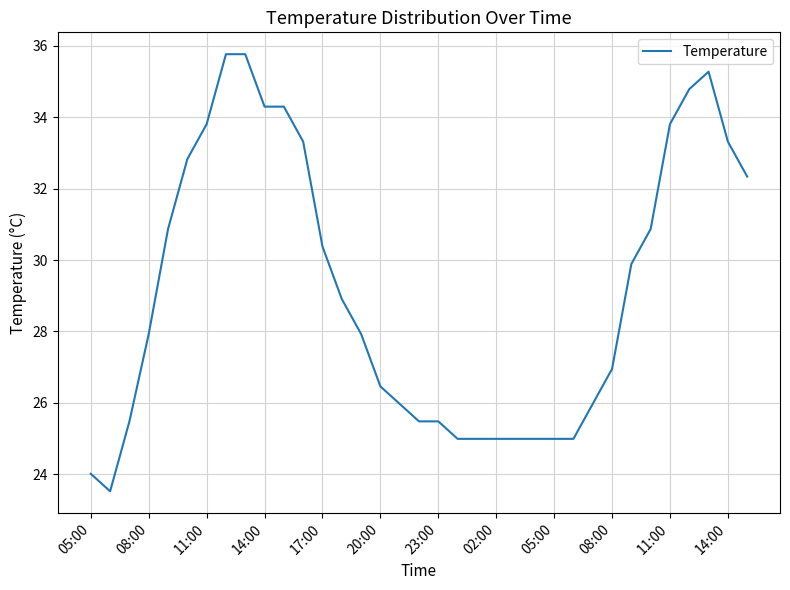

What is the smallest value displayed?

23.5